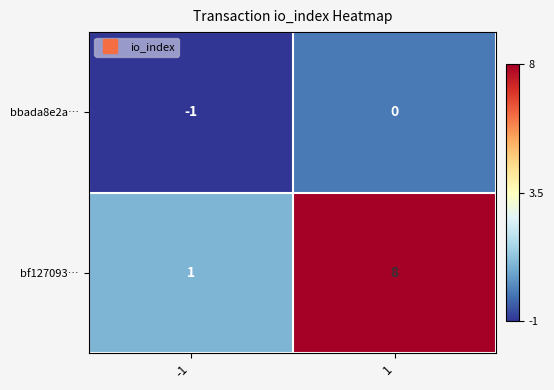

At how many categories does at least one series exceed 0?

2